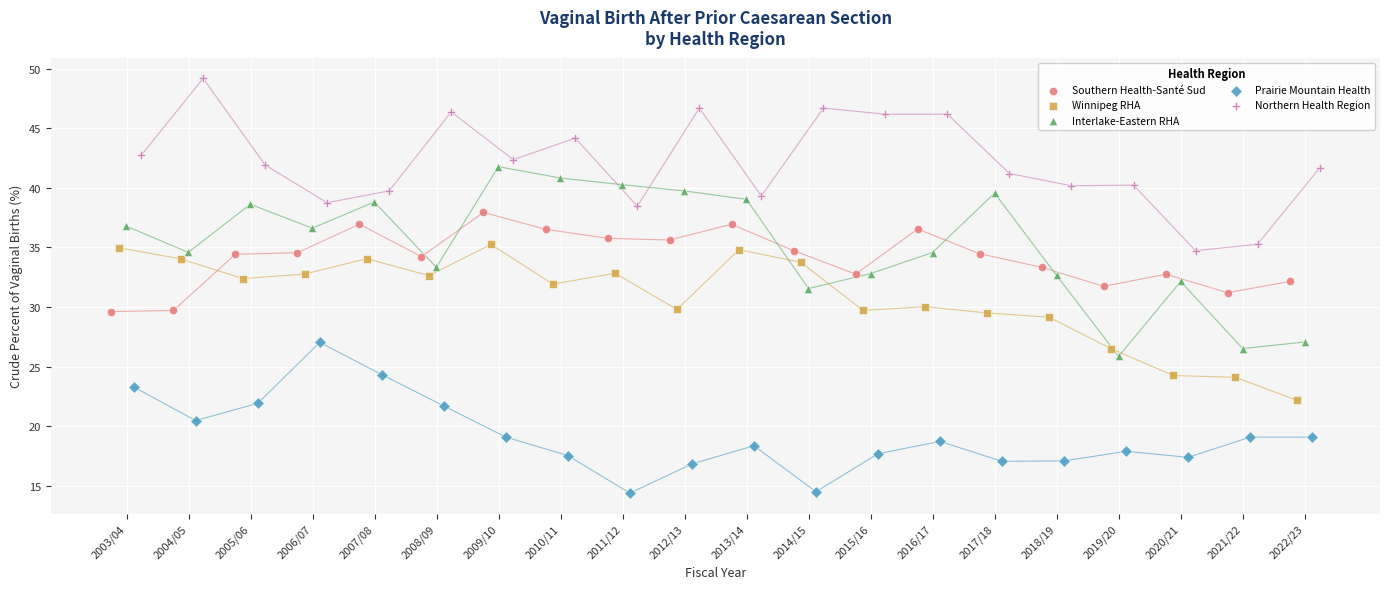

Which series reaches the minimum Y coordinate?

Prairie Mountain Health